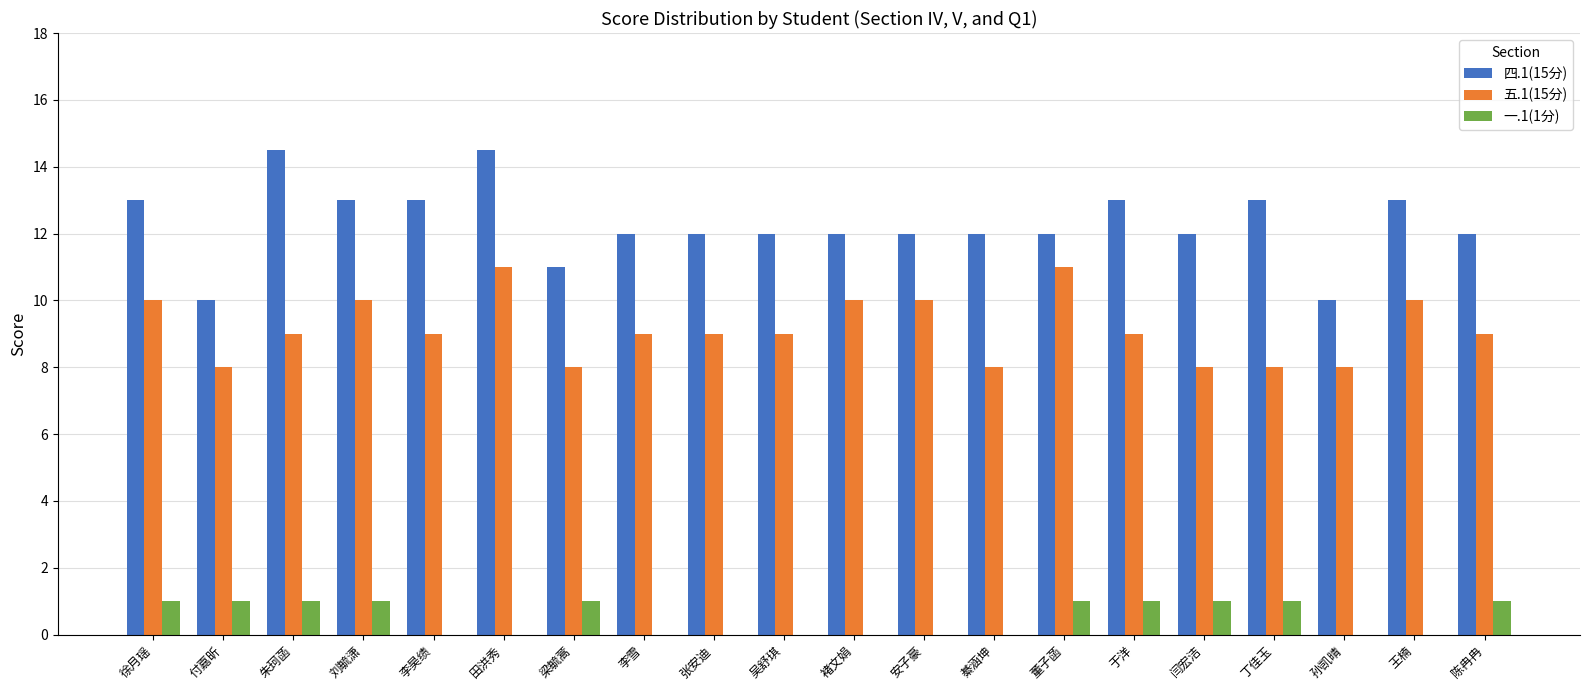

How many groups of bars are there?

20